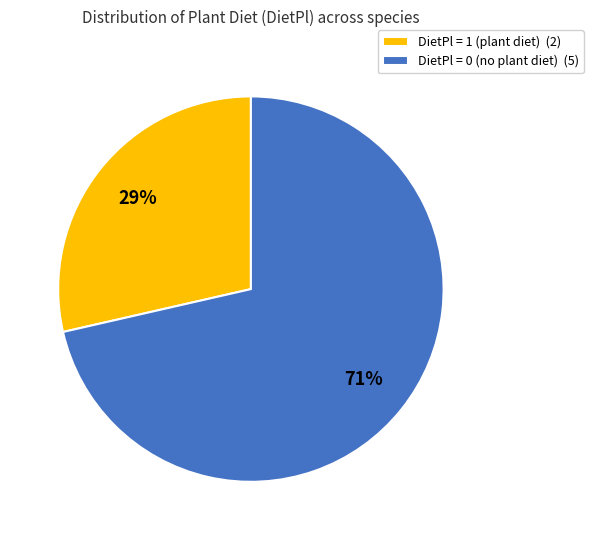

Which has a higher value, DietPl = 1 (plant diet) (2) or DietPl = 0 (no plant diet) (5)?

DietPl = 0 (no plant diet) (5)